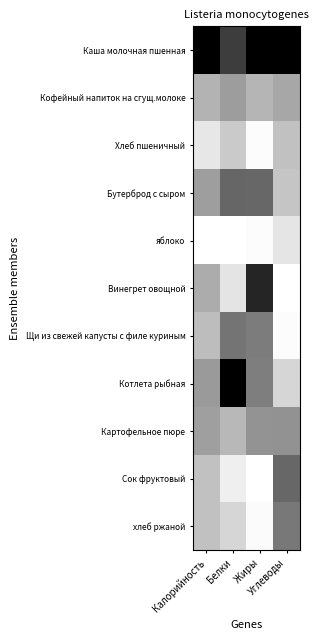

Which category has the highest value across all series?

Калорийность